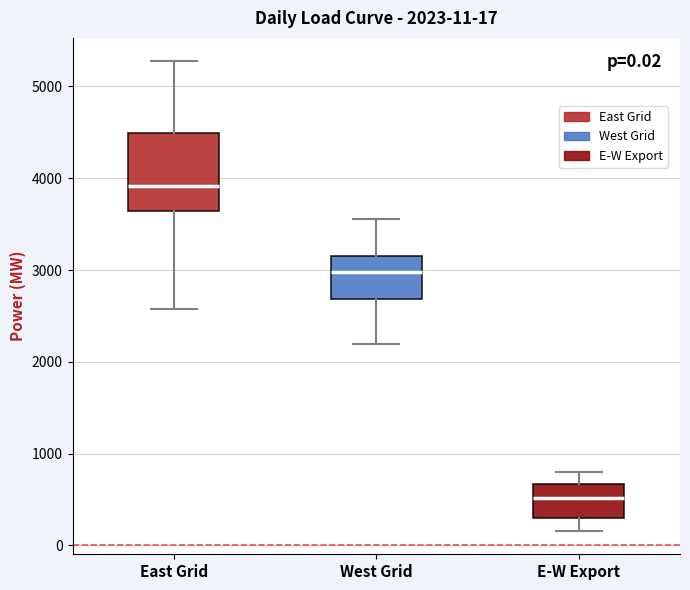

Which box has the highest median line?

East Grid